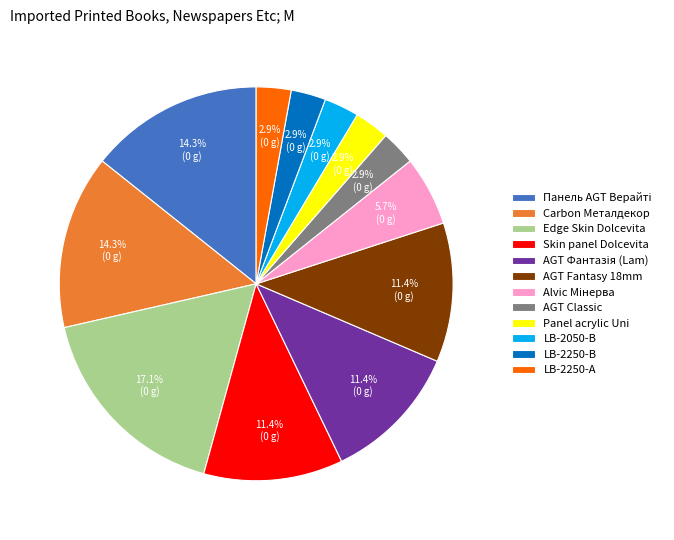

Do Carbon Металдекор and LB-2250-В together represent more than half of the pie?

No